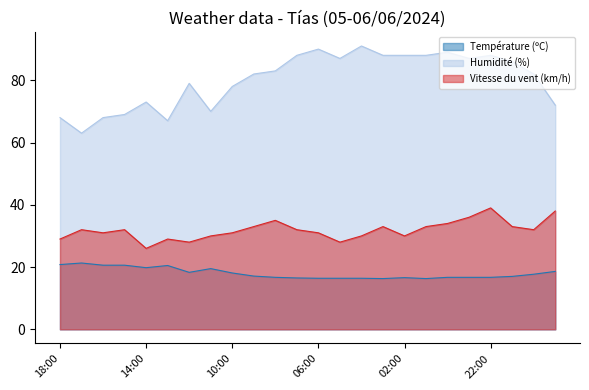

True or false: Humidité (%) and Vitesse du vent (km/h) intersect in this chart.

False